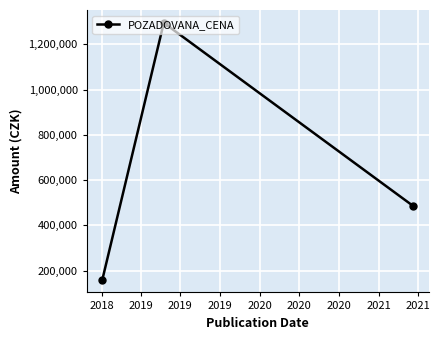

What is the value of the 1st point from the left?

160000